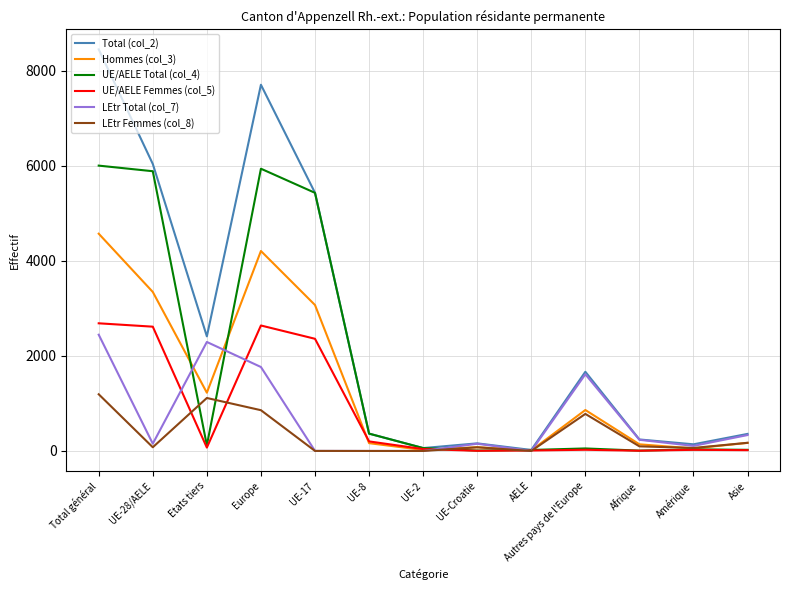

What is the lowest value of the Total (col_2) series?

21